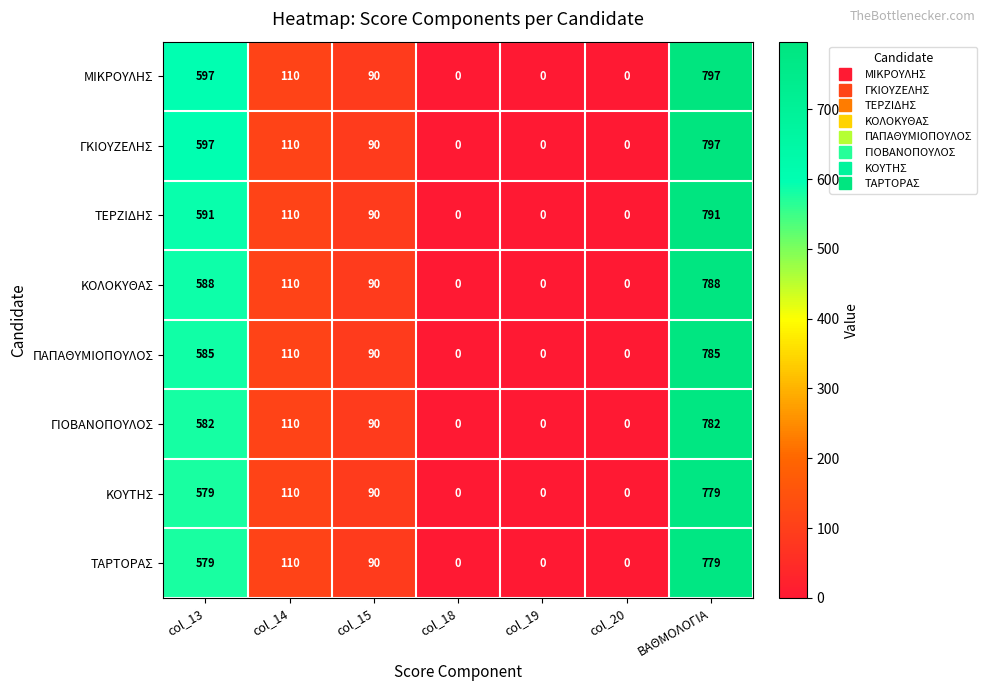

At which label is ΤΕΡΖΙΔΗΣ closest to 395?

col_13